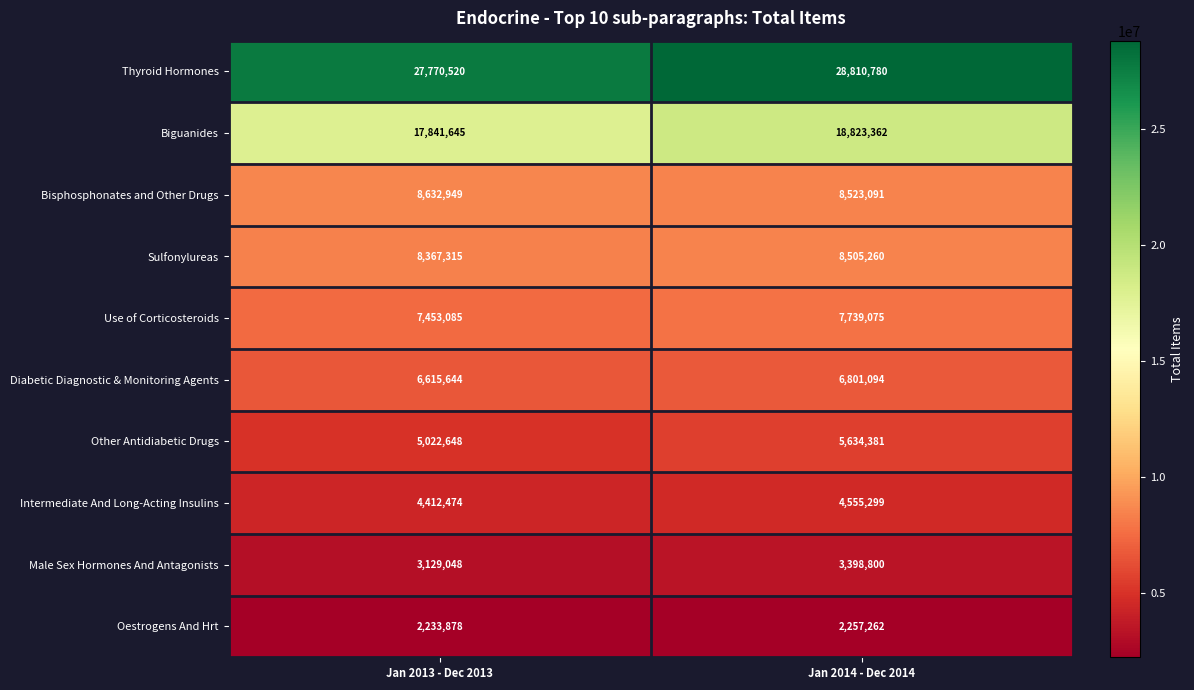

How many data points does each series have?

2